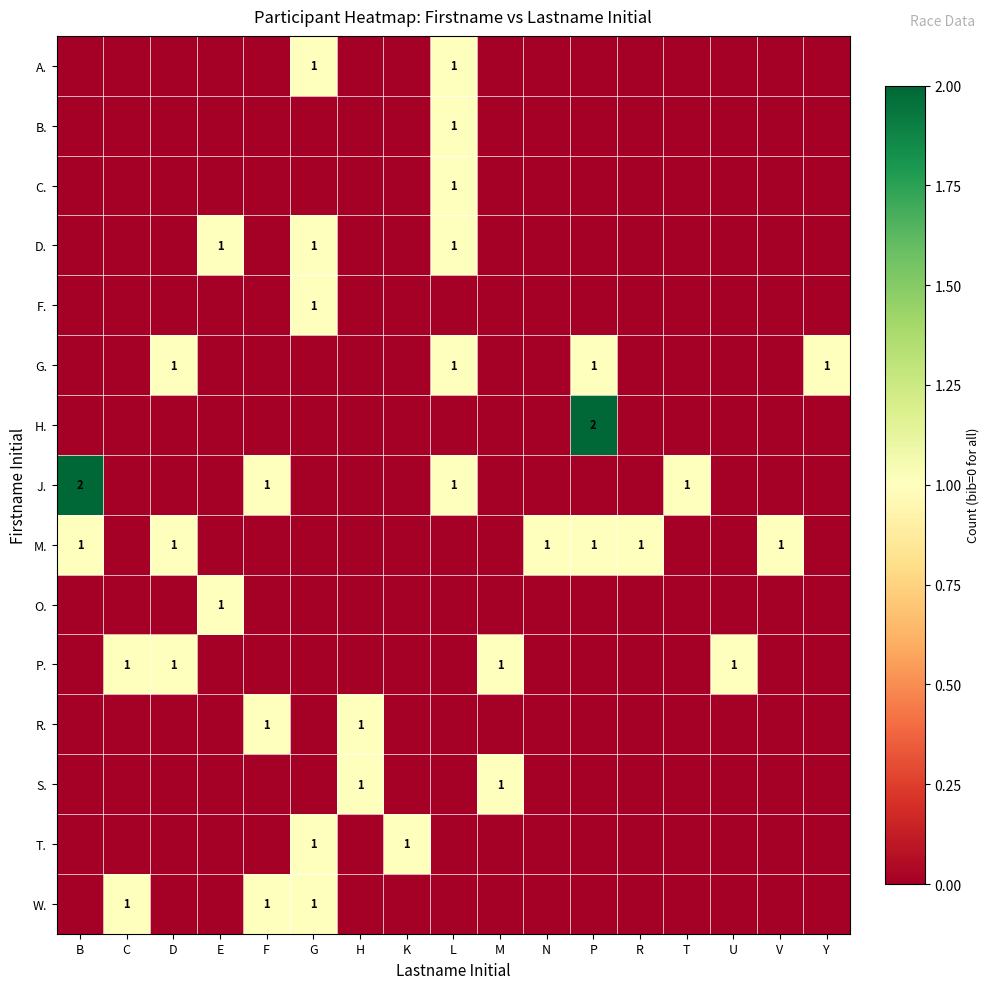

What is the maximum value shown in the chart?

2